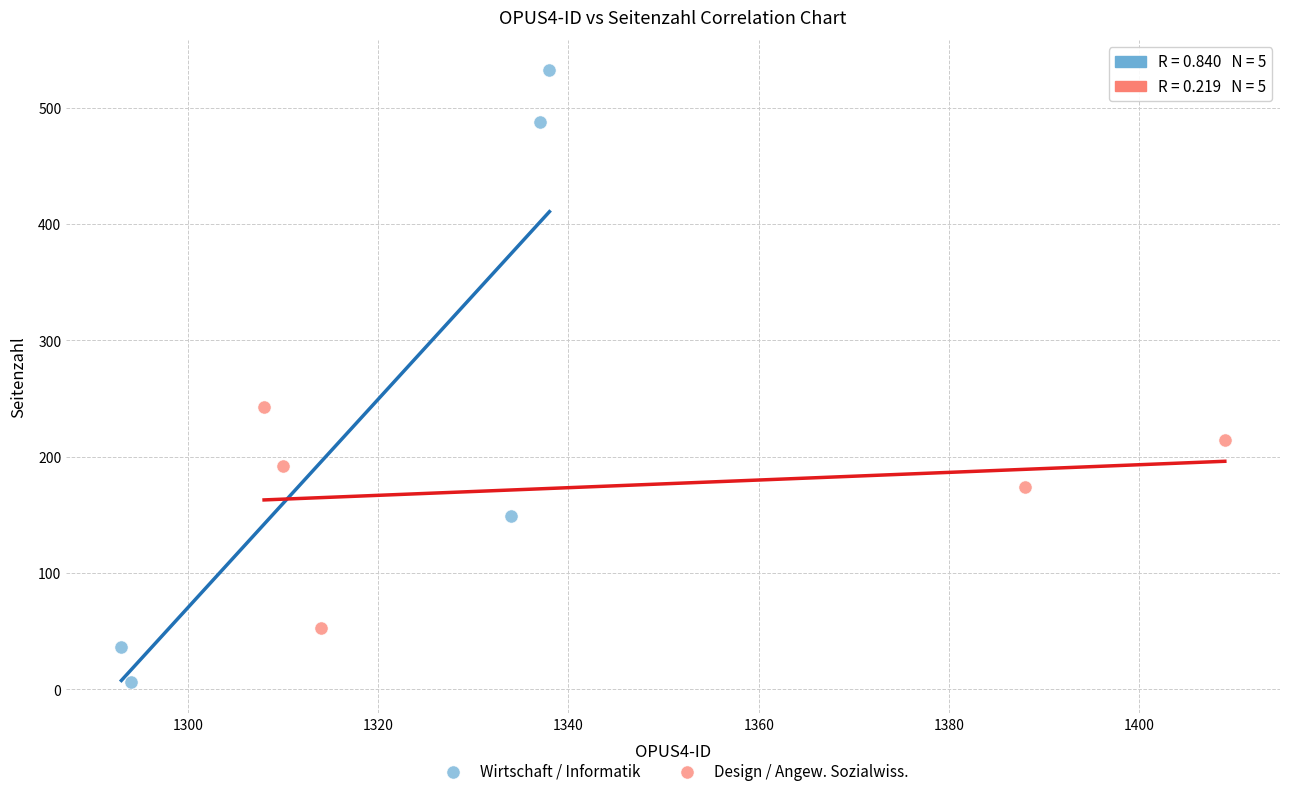

Which series has the widest spread of Y values?

Wirtschaft / Informatik